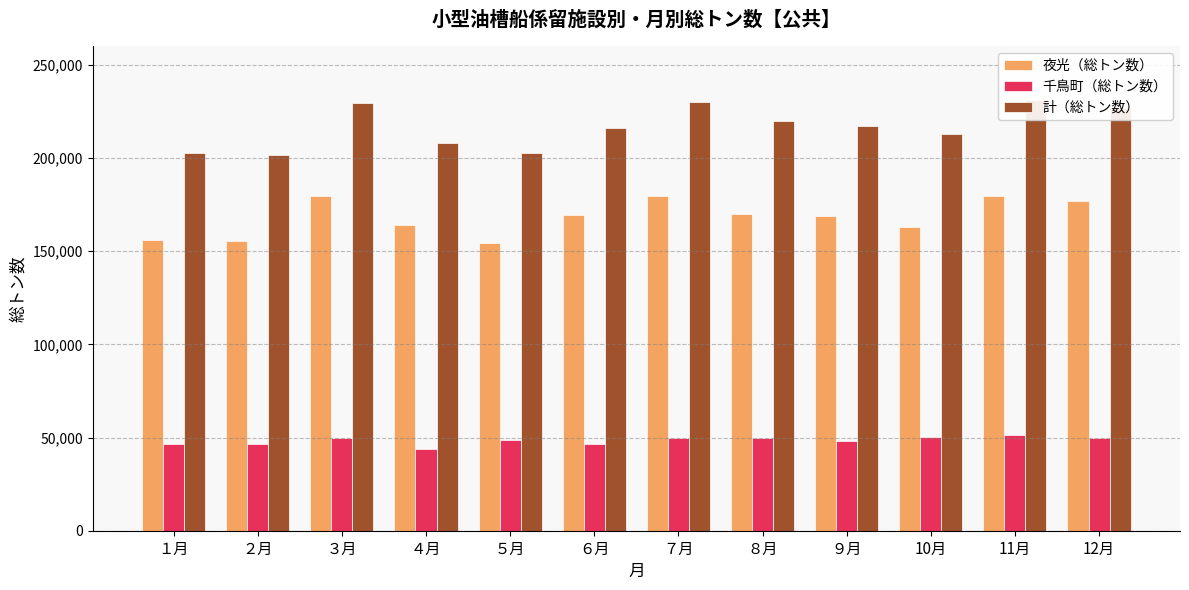

What is the label of the 9th bar from the left?

９月